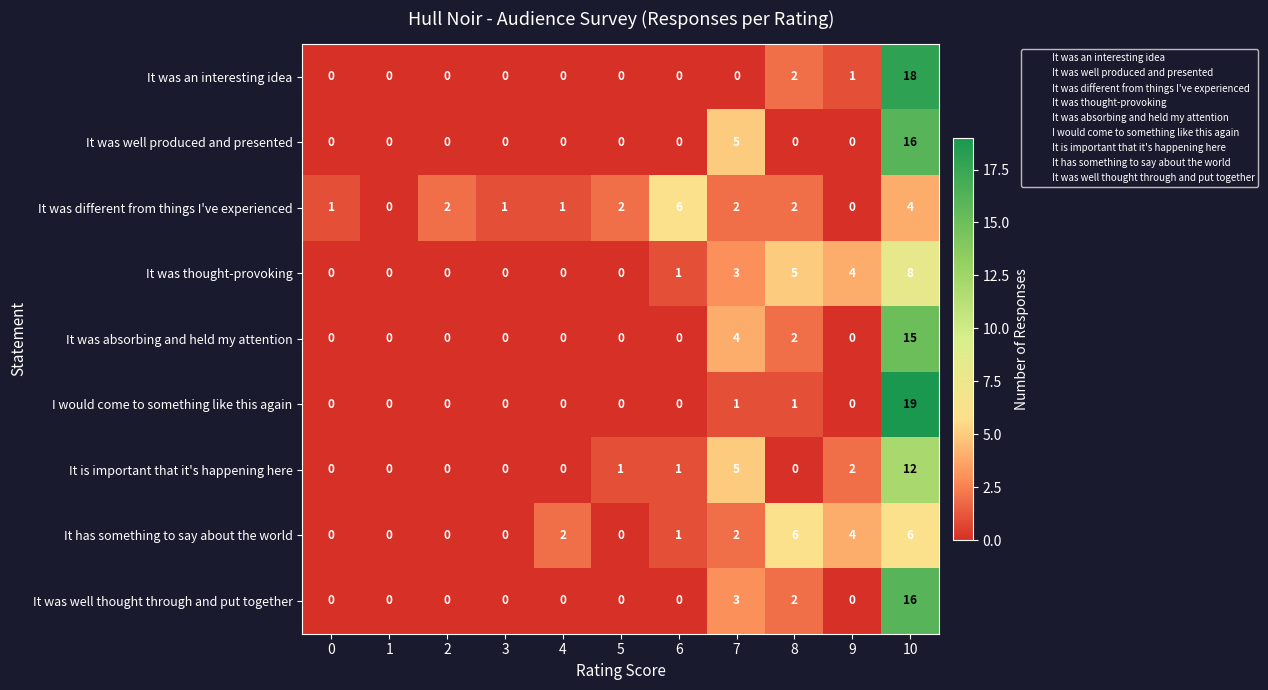

True or false: It was different from things I've experienced has a value of 1 at 3.

True